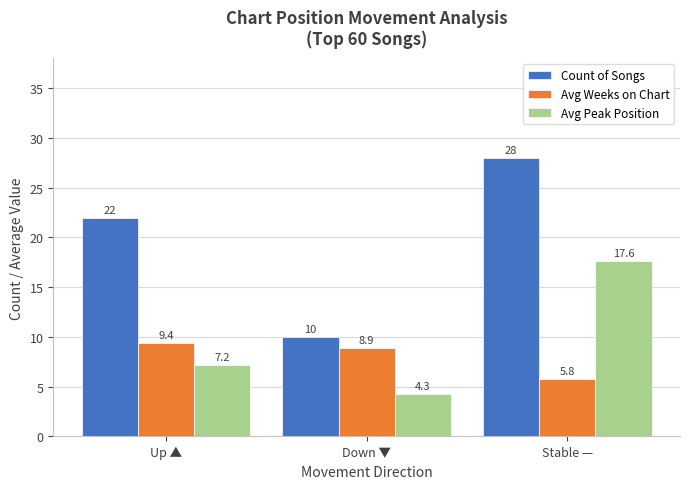

Between Up ▲ and Stable —, which series saw the biggest shift?

Avg Peak Position